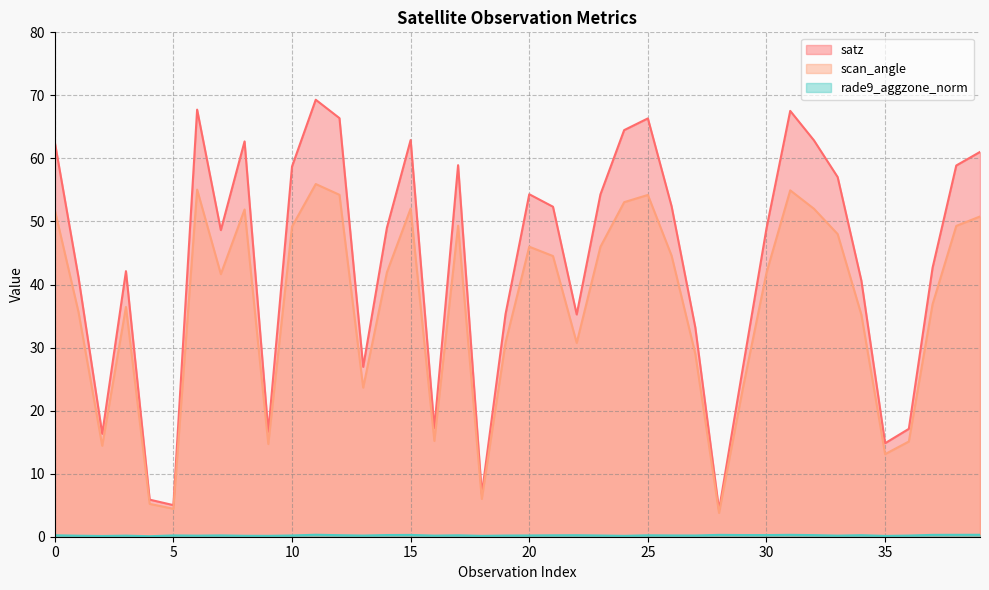

Which category has the lowest value in the rade9_aggzone_norm series?

4